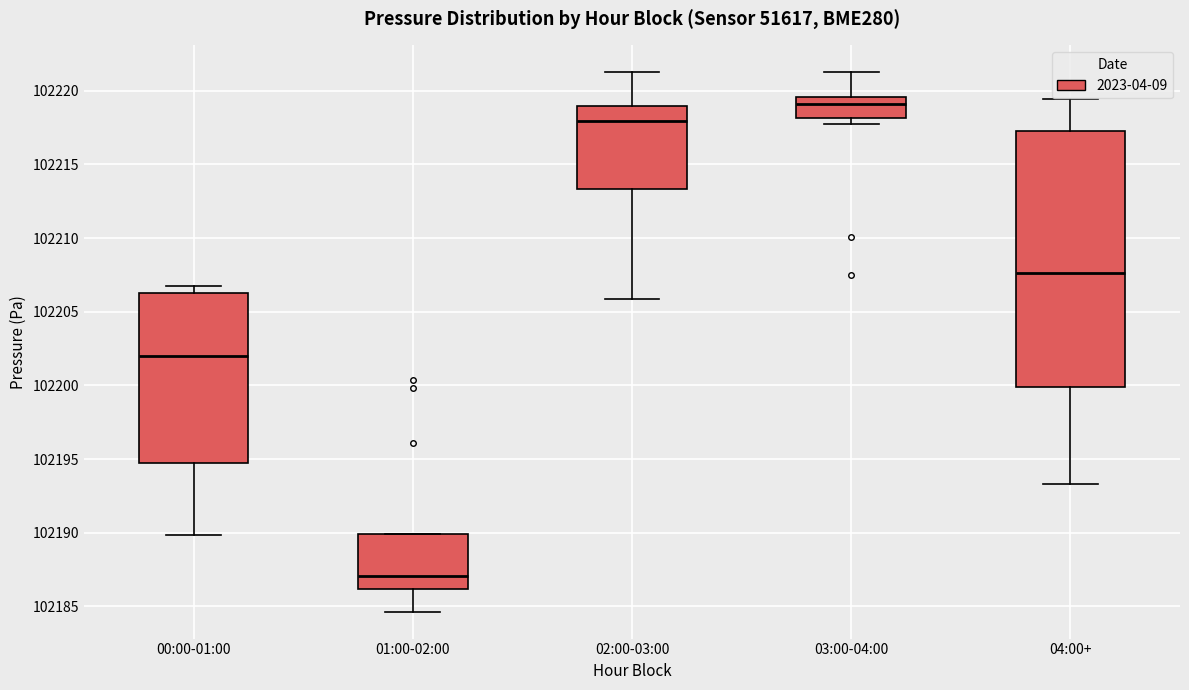

Which box has the lowest median line?

01:00-02:00